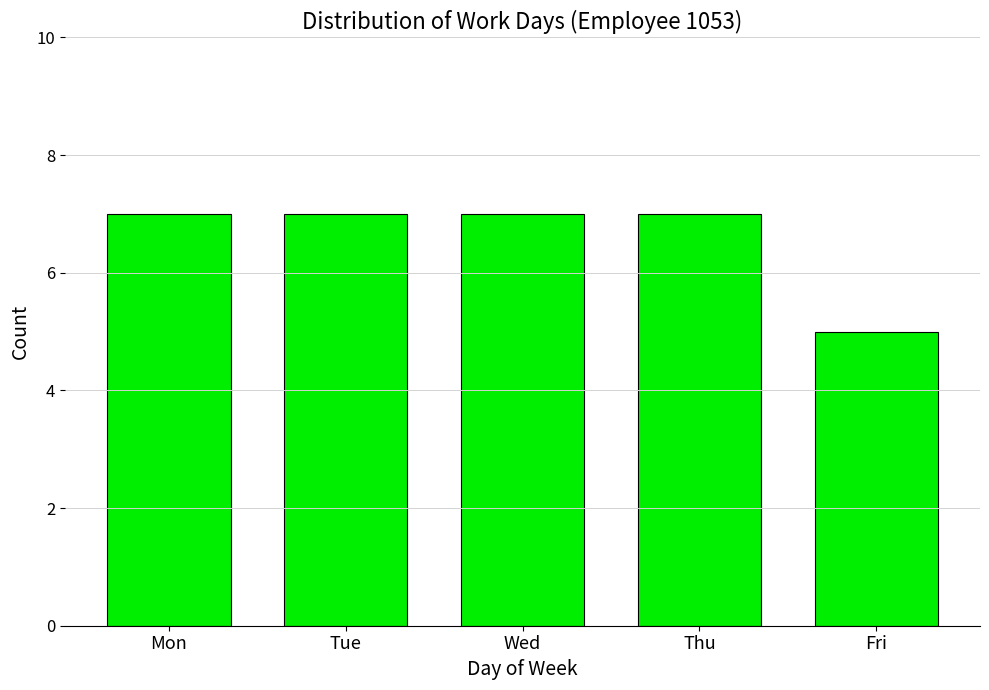

Which label corresponds to the smallest value in the chart?

Fri